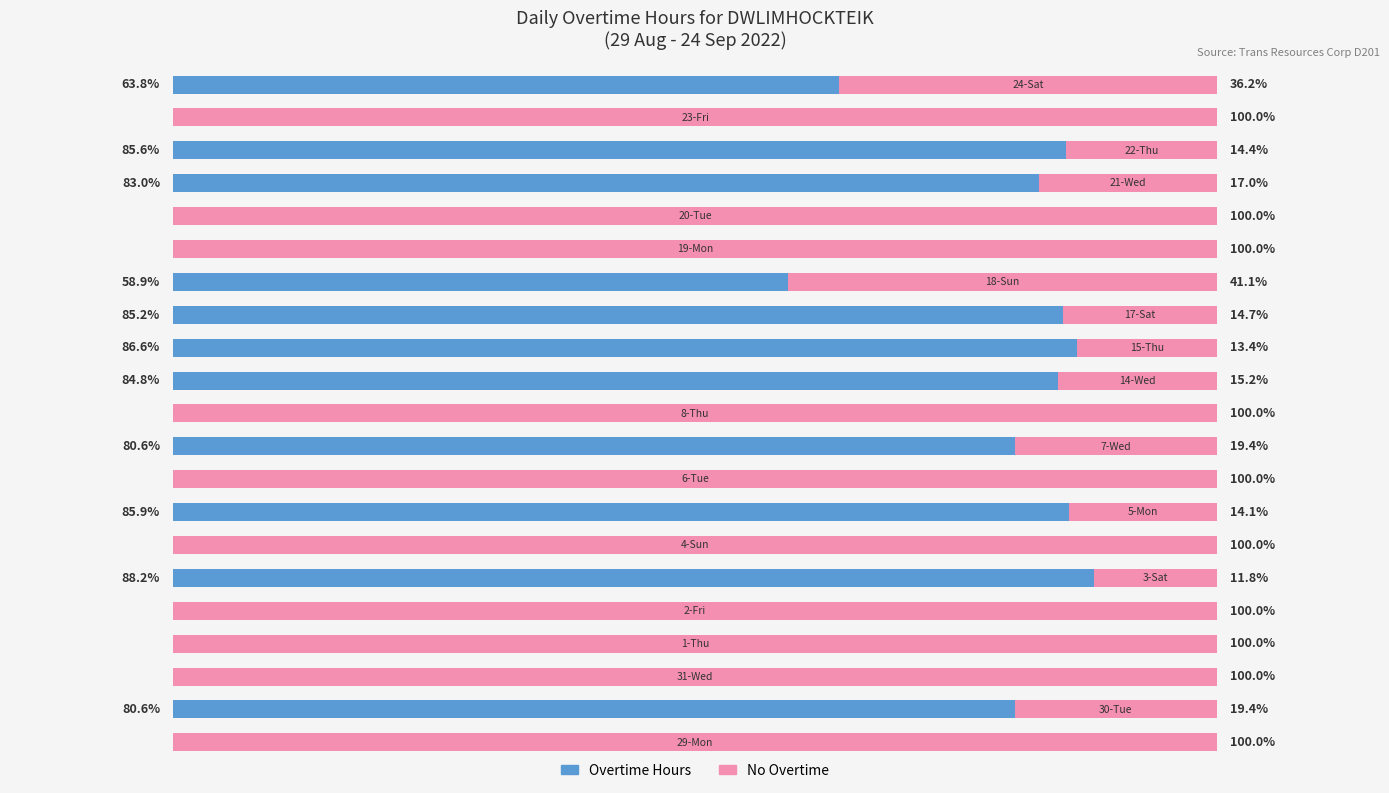

Reading left to right, transcribe all the data shown in this chart.

Overtime Hours: 0.0	12.9	0.0	0.0	0.0	14.1	0.0	13.7	0.0	12.9	0.0	13.6	13.8	13.6	9.4	0.0	0.0	13.3	13.7	0.0	10.2
No Overtime: 16.0	3.1	16.0	16.0	16.0	1.9	16.0	2.3	16.0	3.1	16.0	2.4	2.2	2.4	6.6	16.0	16.0	2.7	2.3	16.0	5.8